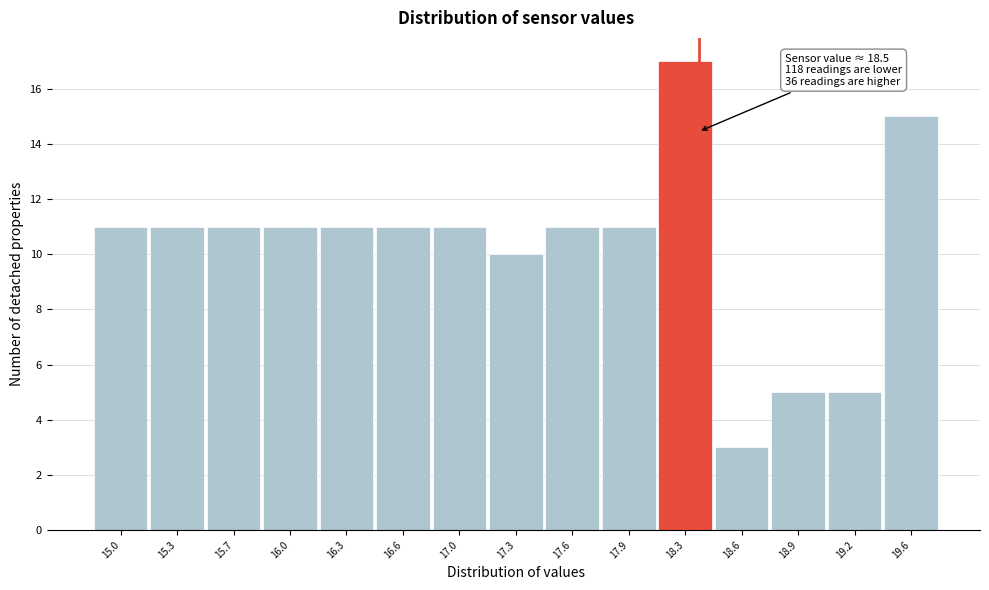

Reading left to right, list all the values displayed in this chart.

15.0=11	15.3=11	15.7=11	16.0=11	16.3=11	16.6=11	17.0=11	17.3=10	17.6=11	17.9=11	18.3=17	18.6=3	18.9=5	19.2=5	19.6=15